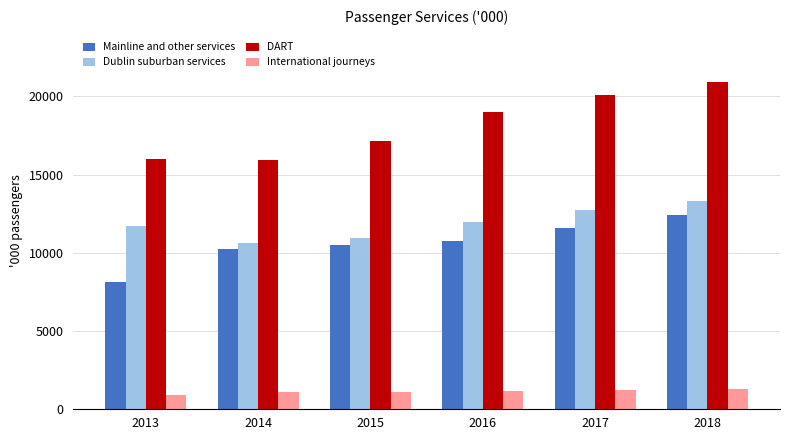

What is the total value across all series at 2014?

37804